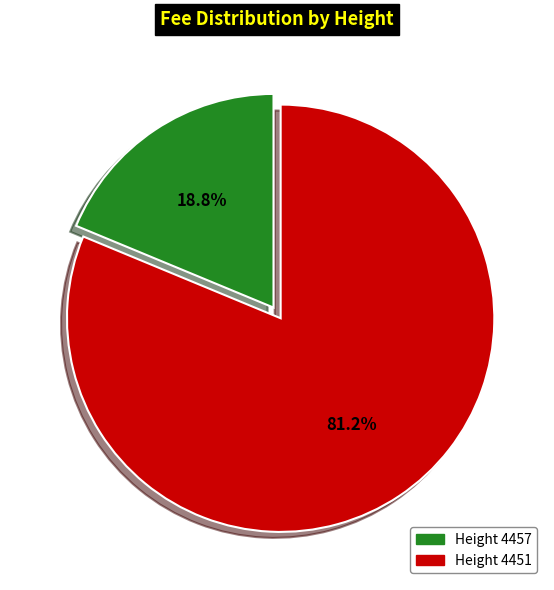

Does any single category account for the majority?

Yes